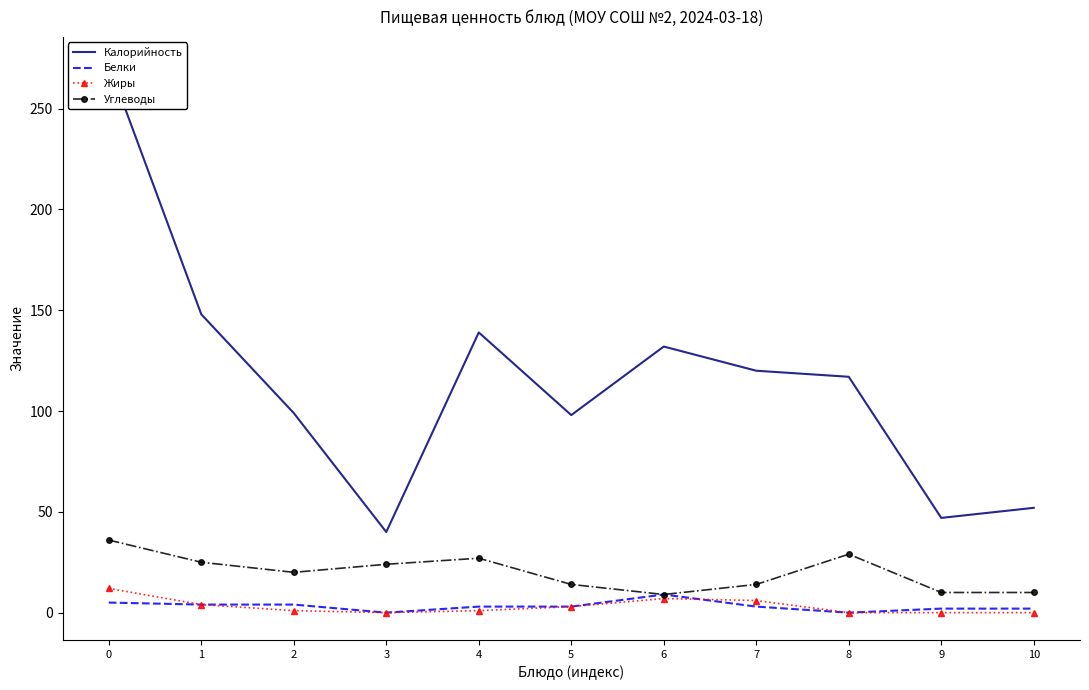

True or false: Белки has a value of -4 at 3.

False